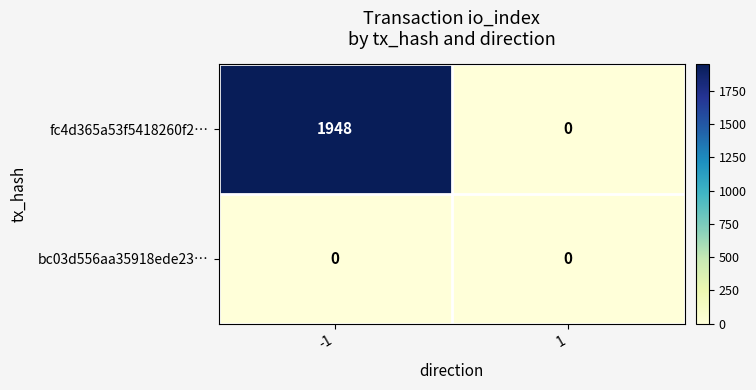

Between -1 and 1, which series saw the biggest shift?

fc4d365a53f5418260f2…